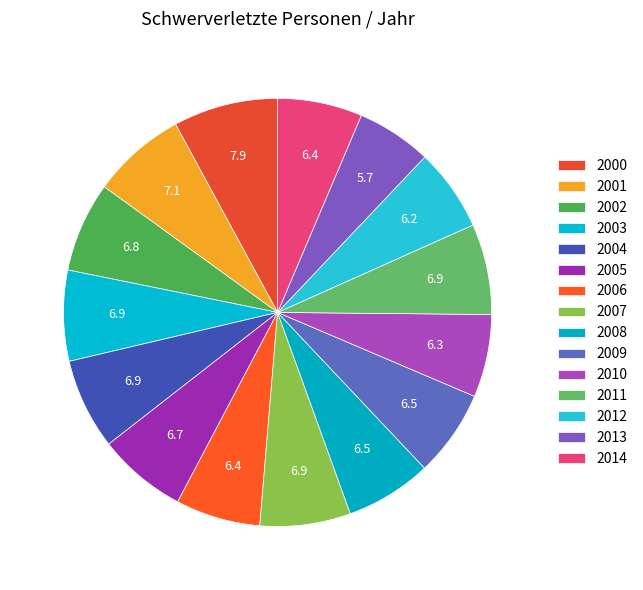

To the nearest percent, what is the combined percentage of 2011 and 2006?

13%